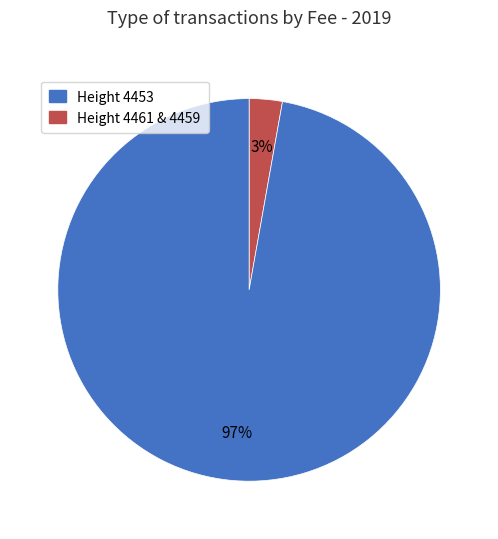

To the nearest percent, what is the difference between the largest and smallest slice percentages?

94%